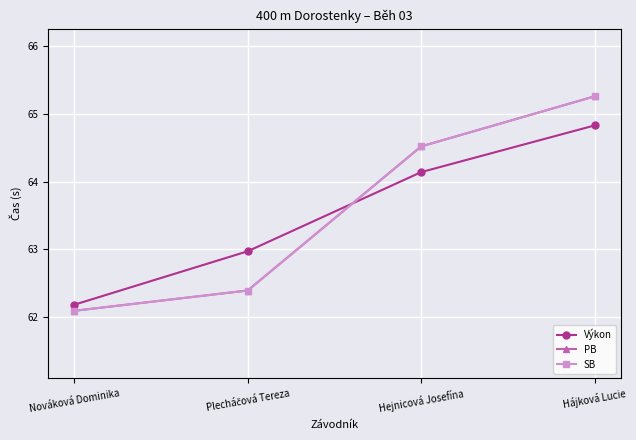

After their last crossing, which series has the higher values: Výkon or SB?

SB